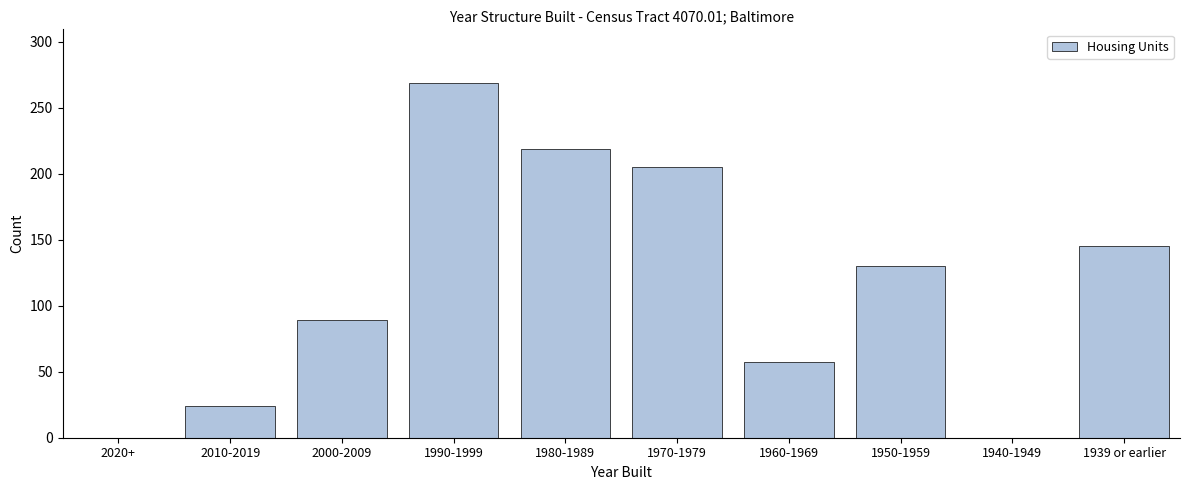

Reading left to right, list all the values displayed in this chart.

2020+=0	2010-2019=24	2000-2009=89	1990-1999=269	1980-1989=219	1970-1979=205	1960-1969=57	1950-1959=130	1940-1949=0	1939 or earlier=145